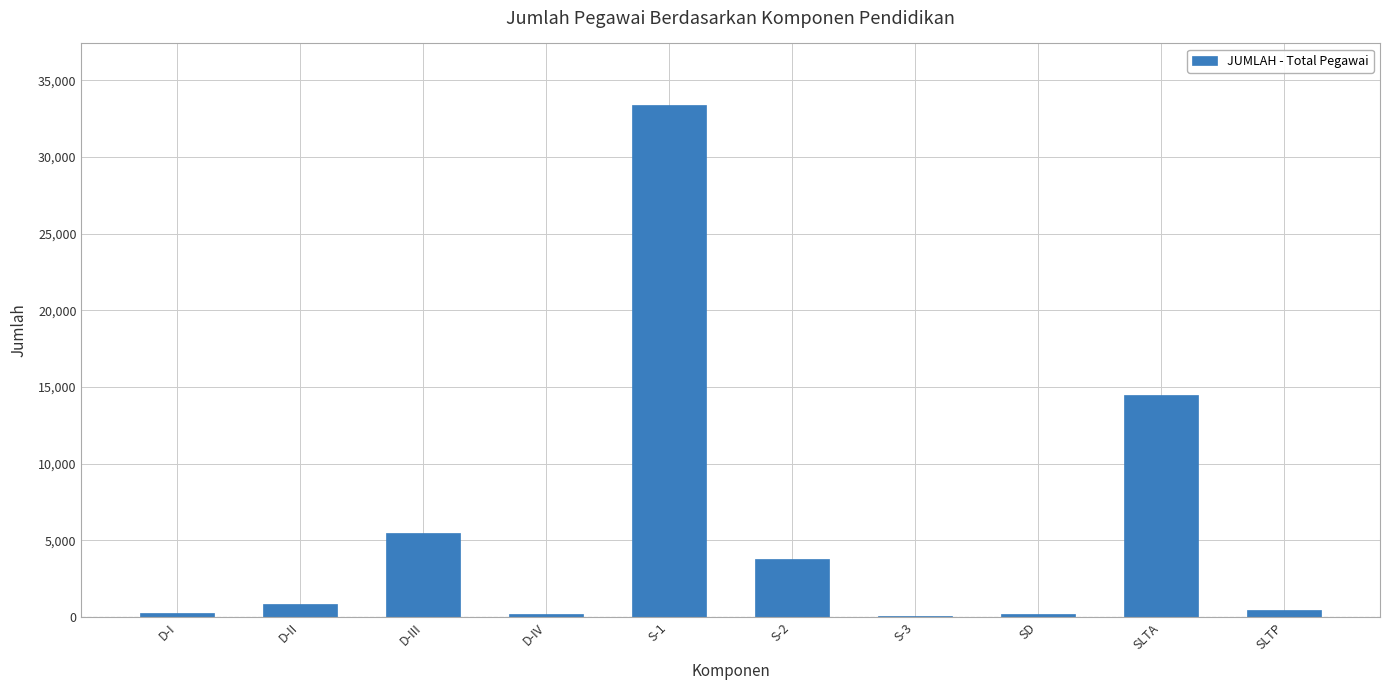

What is the approximate value at S-2, to the nearest 100?

3800